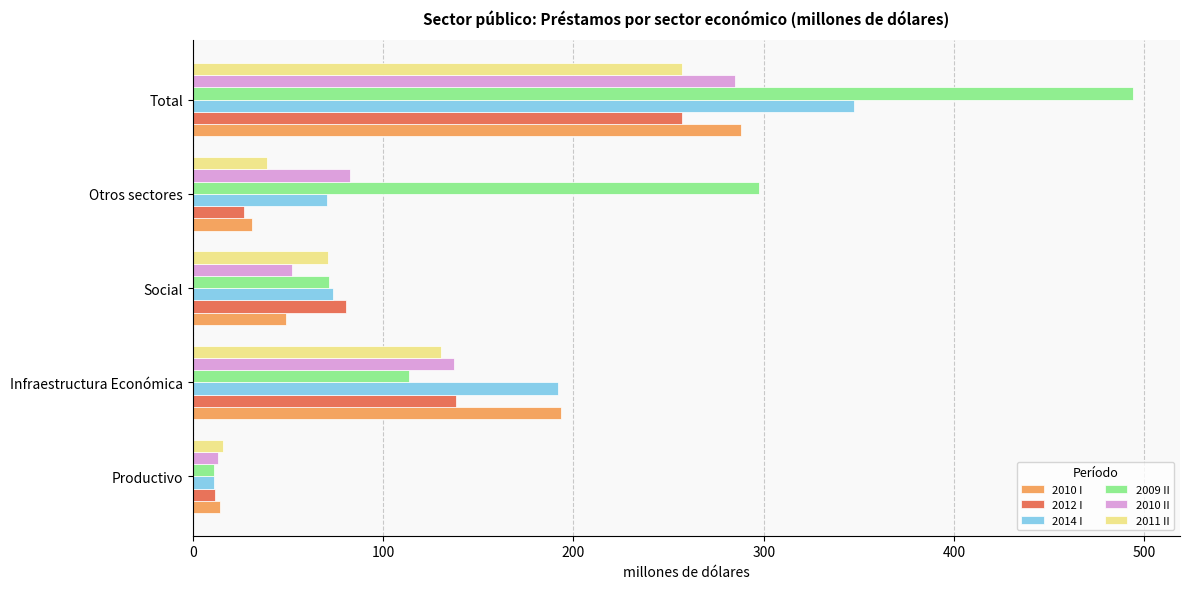

What is the sum of all 2009 II values?

988.1